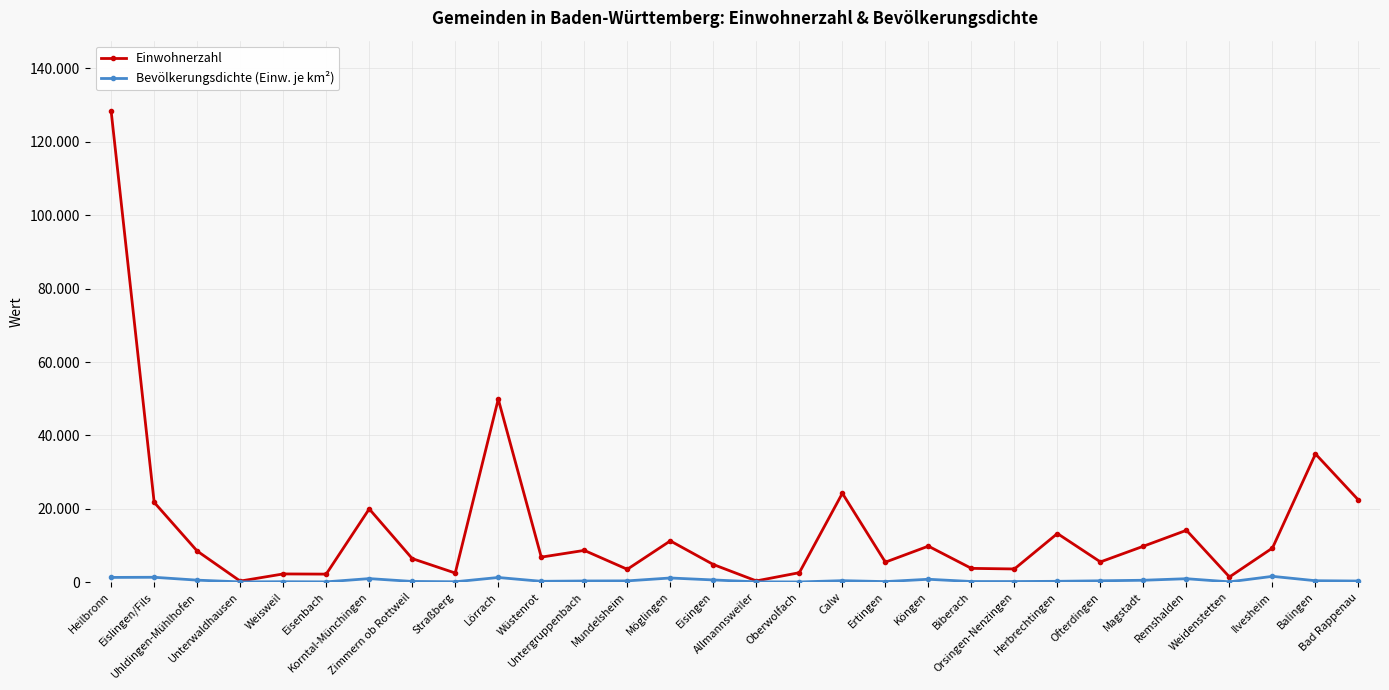

What is the value of the Bevölkerungsdichte (Einw. je km²) point at the 7th from the left?

963